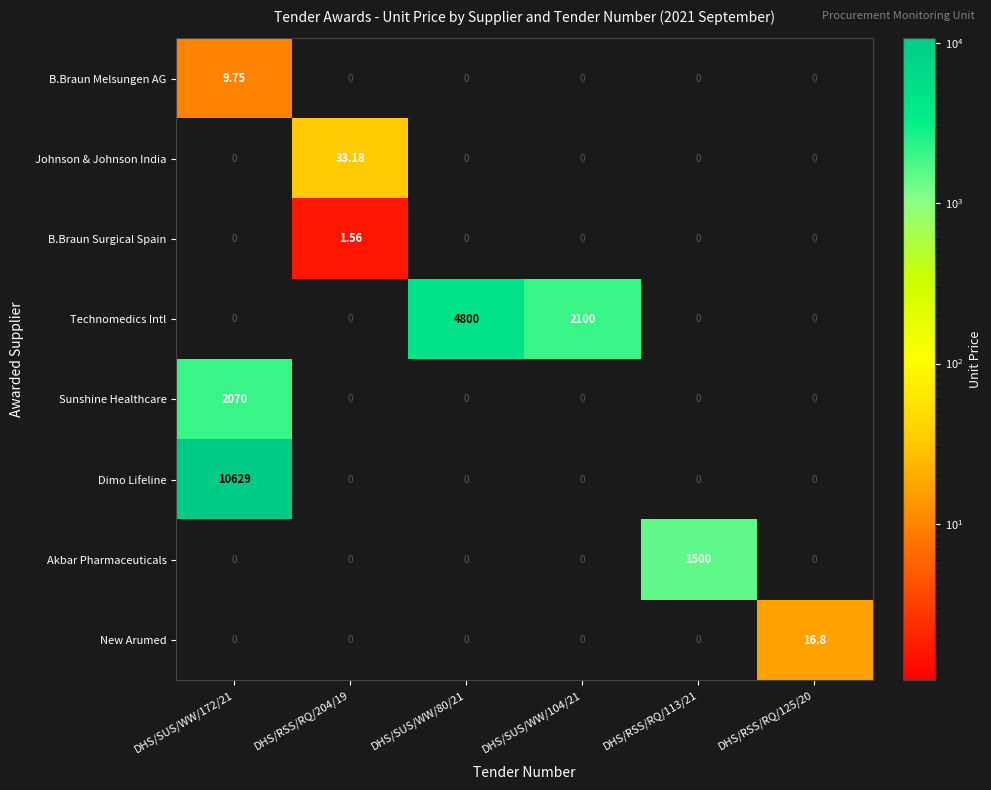

Is the value of Akbar Pharmaceuticals at DHS/SUS/WW/104/21 greater than the value of Johnson & Johnson India at DHS/RSS/RQ/204/19?

No